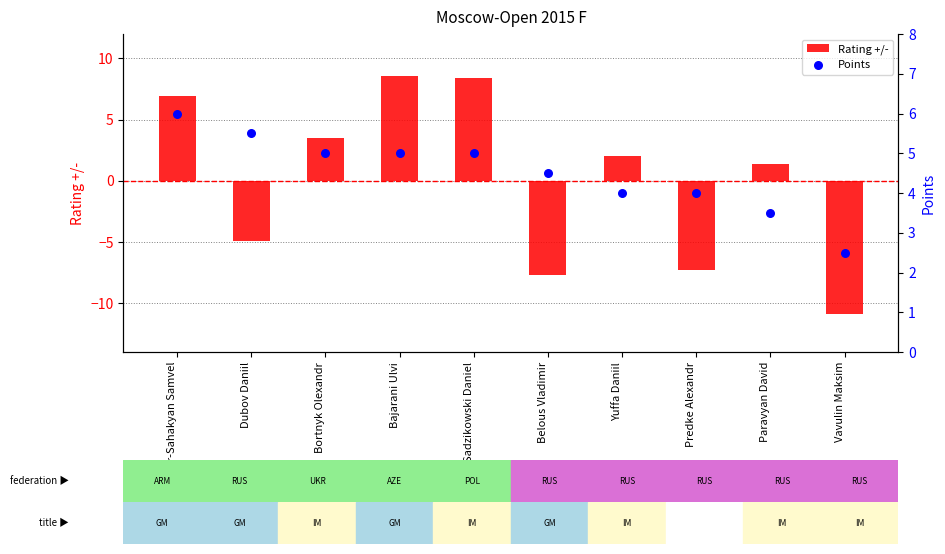

Which series has the largest total across all categories?

Points